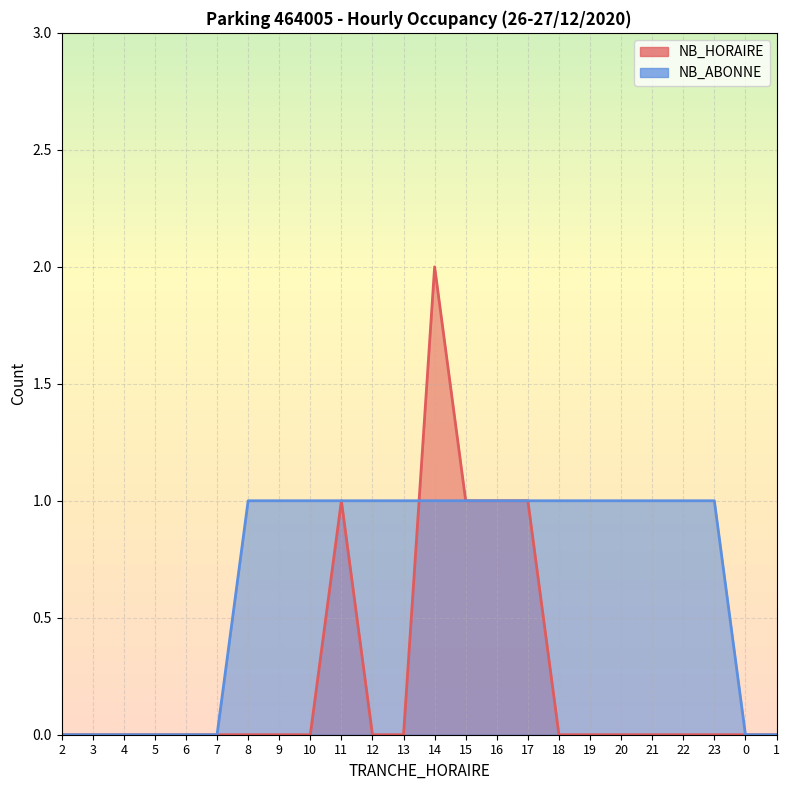

What is the difference between the highest and lowest values at 20?

1